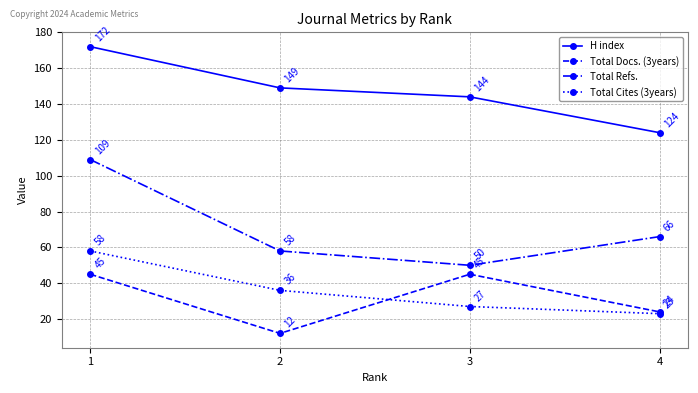

What is the total value across all series at 1?

384